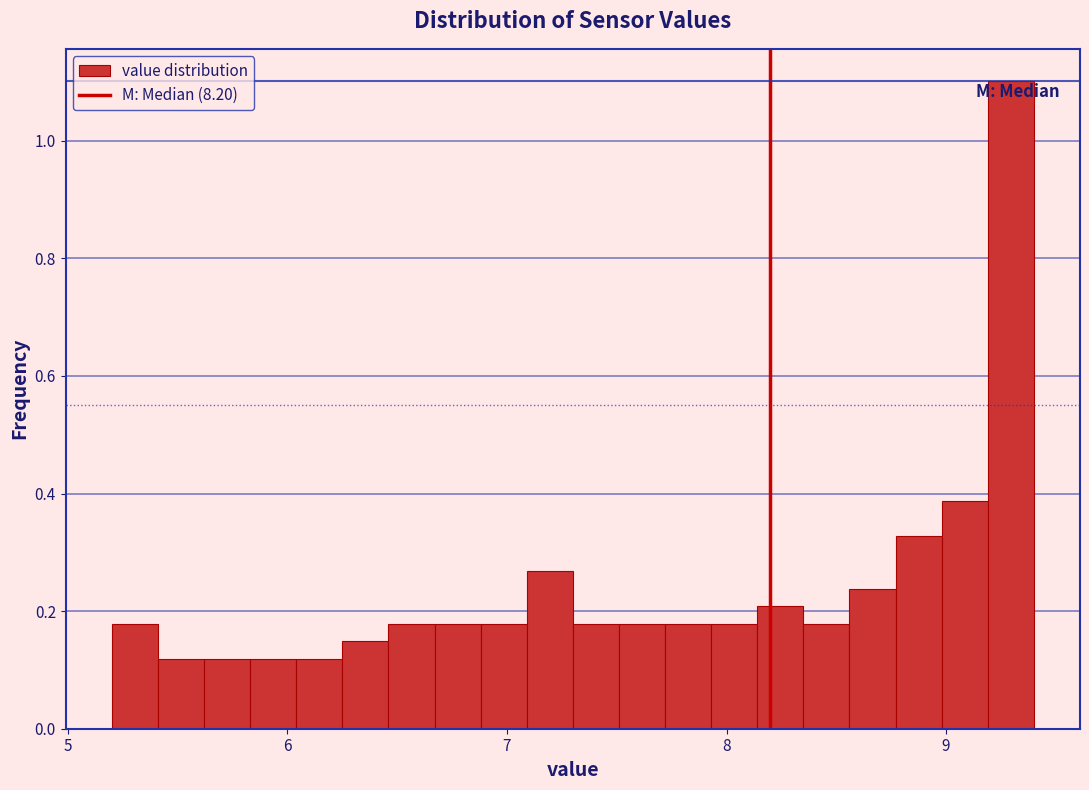

Read against the x-axis, roughly where is the centre of the tallest bar?

9.3